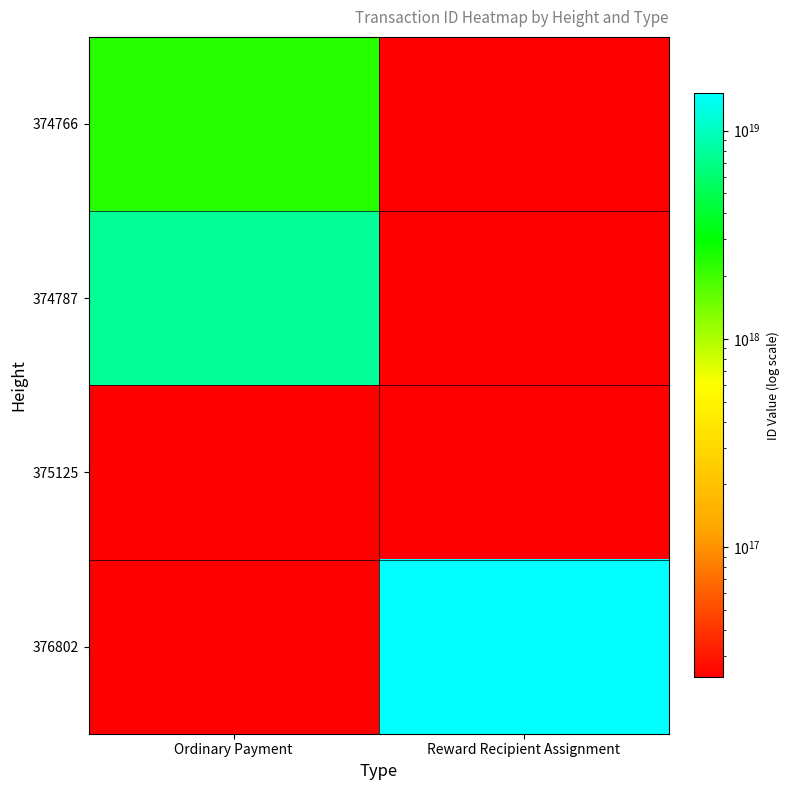

True or false: 374787 has a value of 12126086409811542016.0 at Ordinary Payment.

False